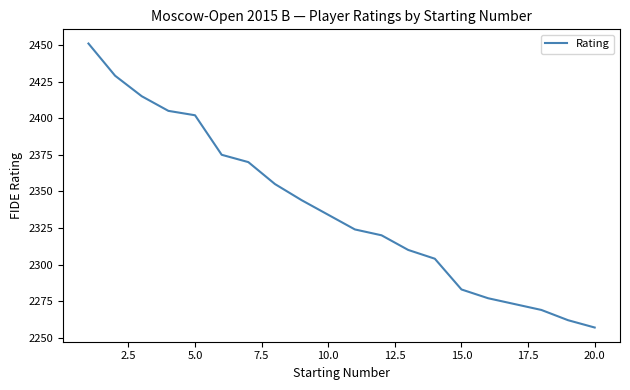

What is the maximum value shown in the chart?

2451